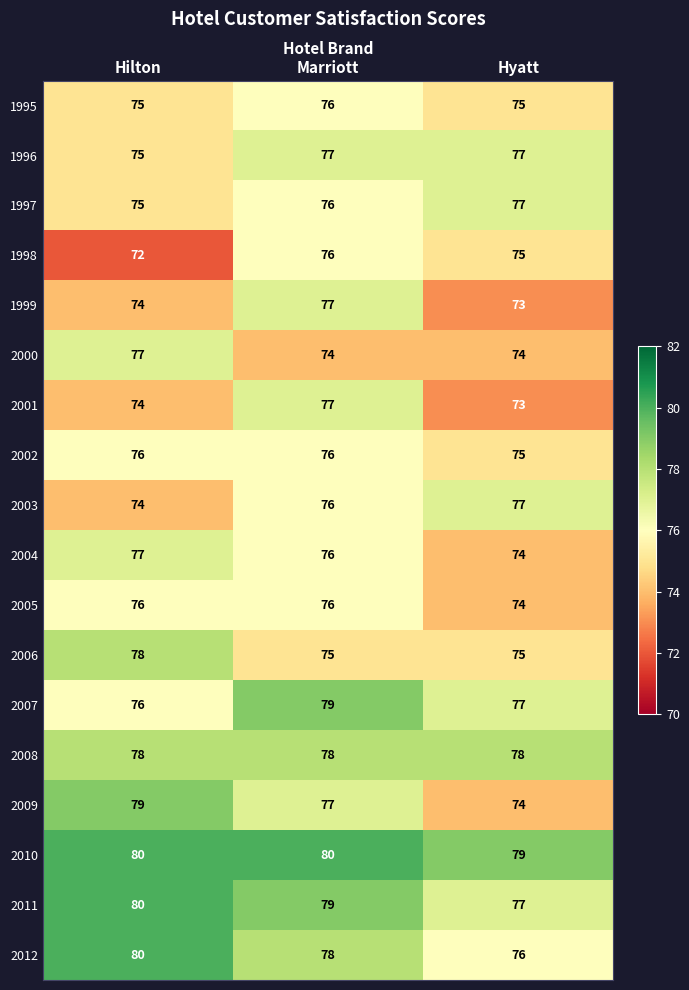

What is the maximum value shown in the chart?

80